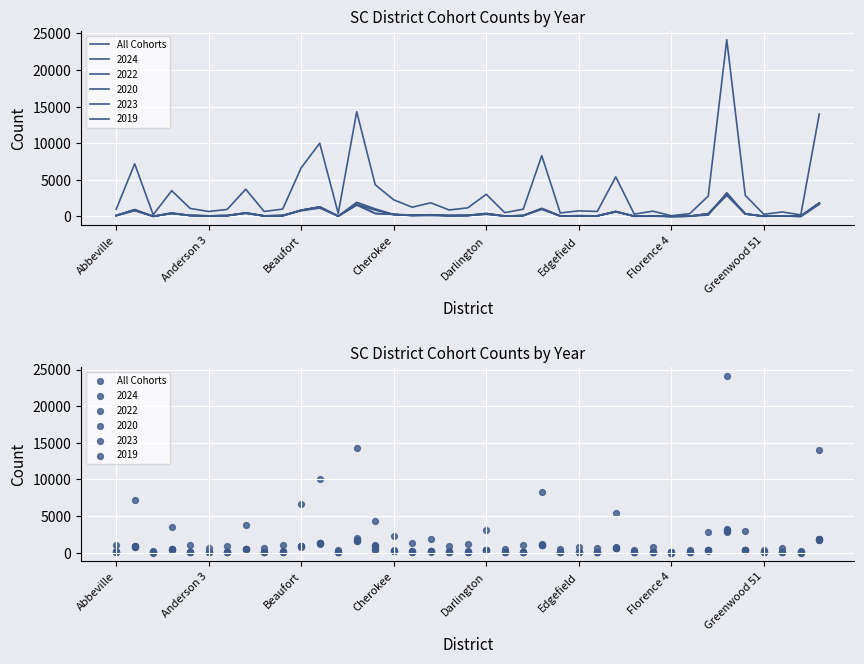

What is the ratio of the value at 12 to the value at Abbeville?

0.4